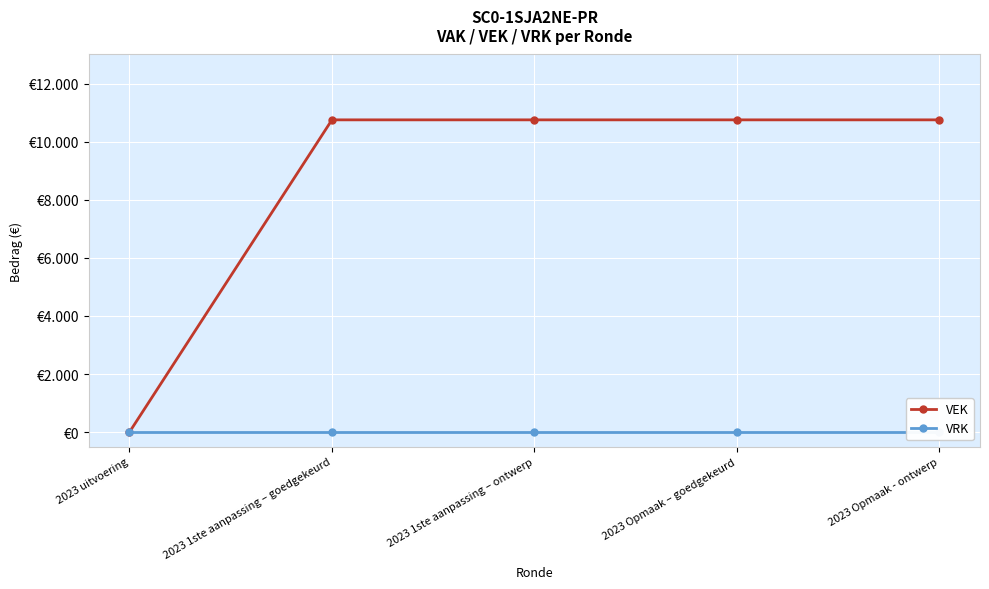

Which series has the widest spread of values?

VEK